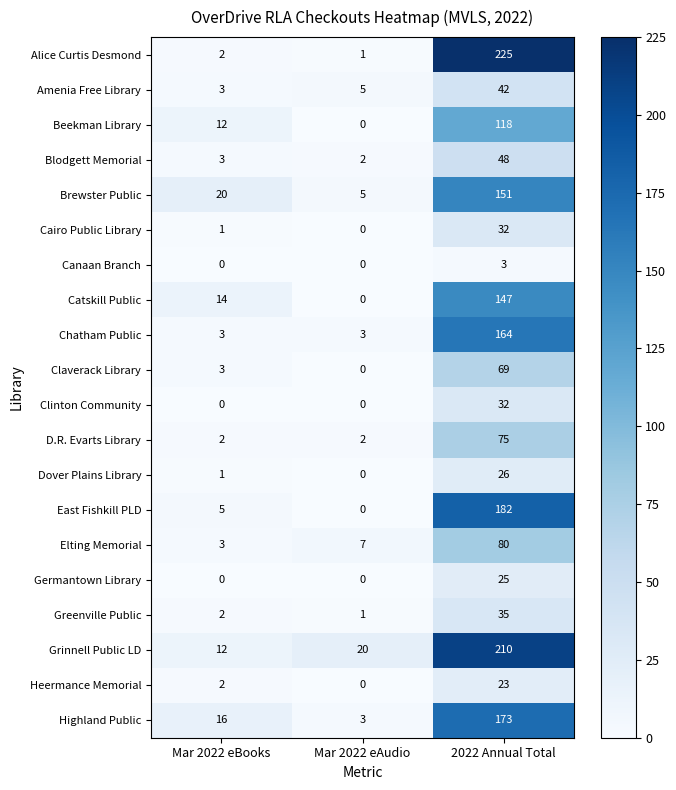

List the labels in order of Greenville Public value, largest first.

2022 Annual Total, Mar 2022 eBooks, Mar 2022 eAudio